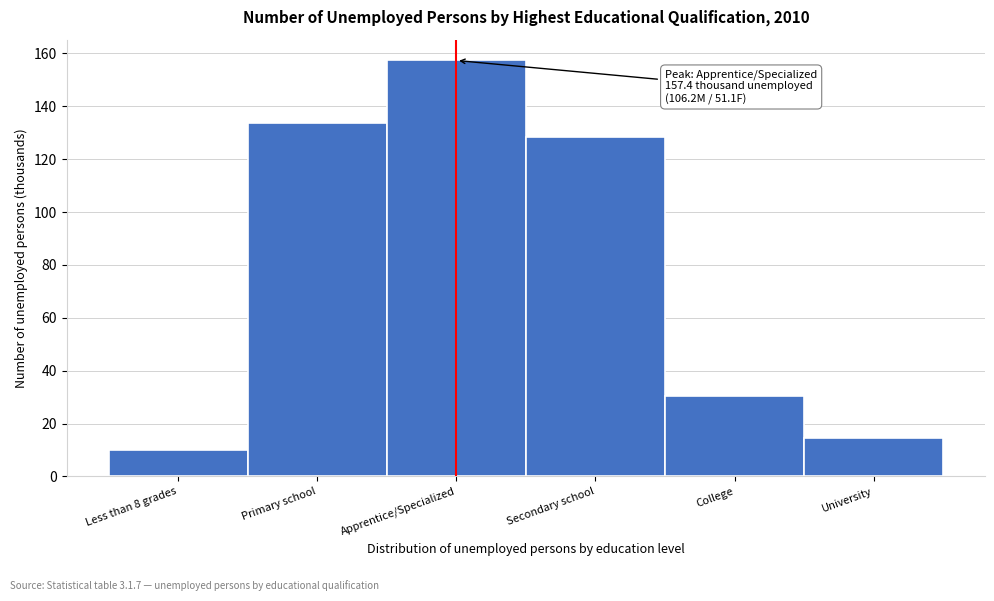

Read the value at Apprentice/Specialized.

157.4